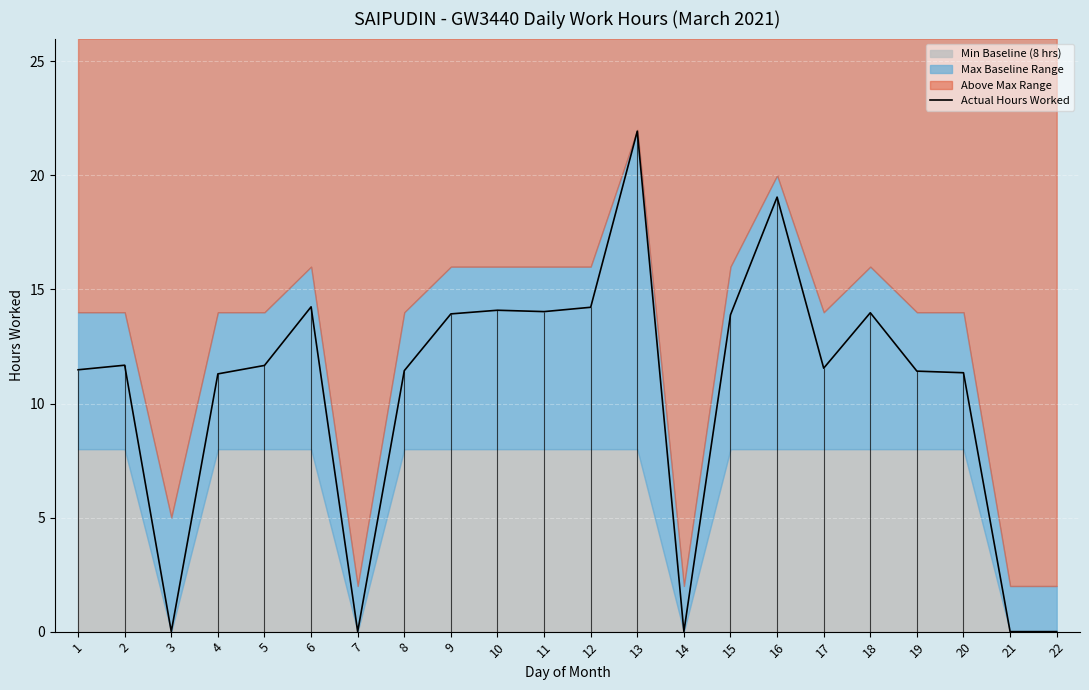

At which category does the data reach its first local peak?

2